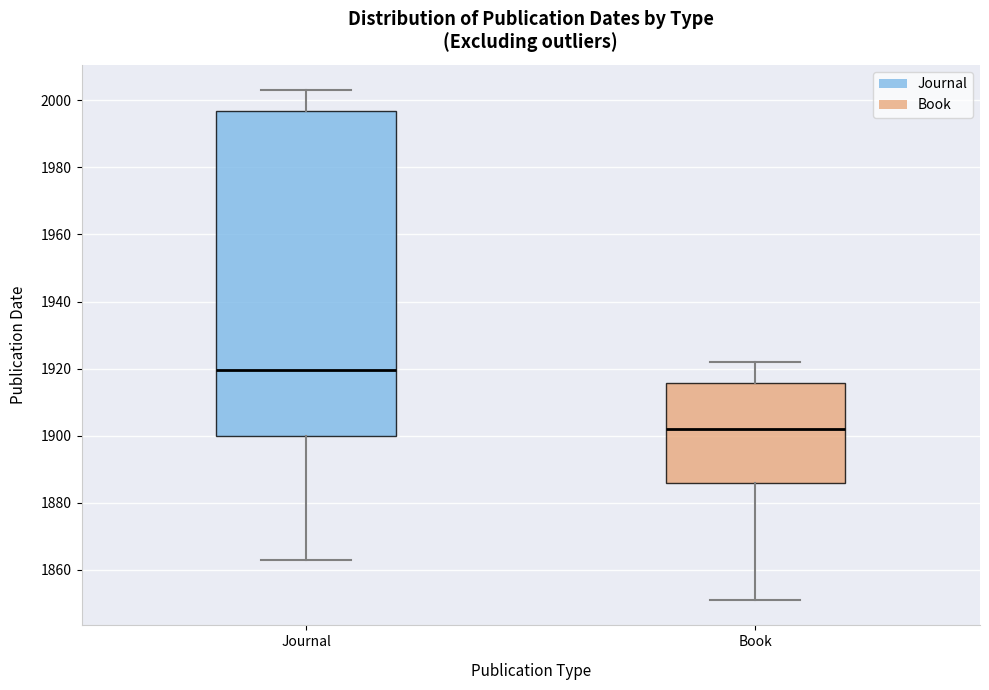

Where does the lower whisker of the box for Journal end on the y-axis? The values are not printed on the chart, so give them approximately, as read against the axis.

1864